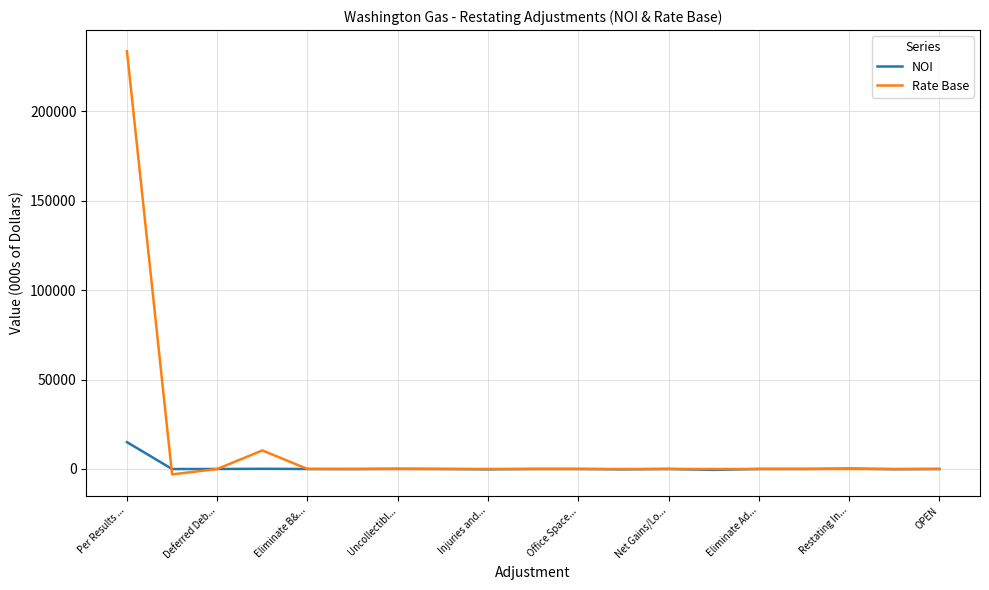

What is the highest value of the Rate Base series?

233475.0